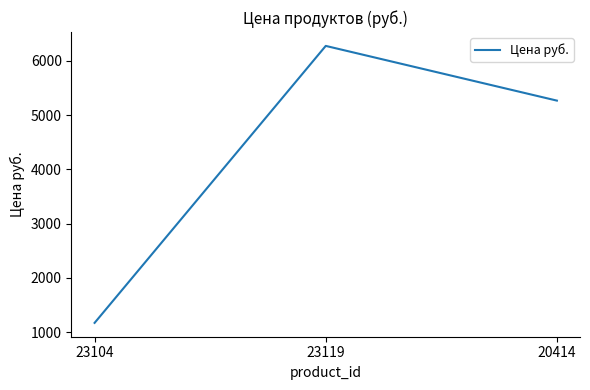

Reading right to left, extract all data points from this chart.

20414=5265	23119=6272	23104=1174